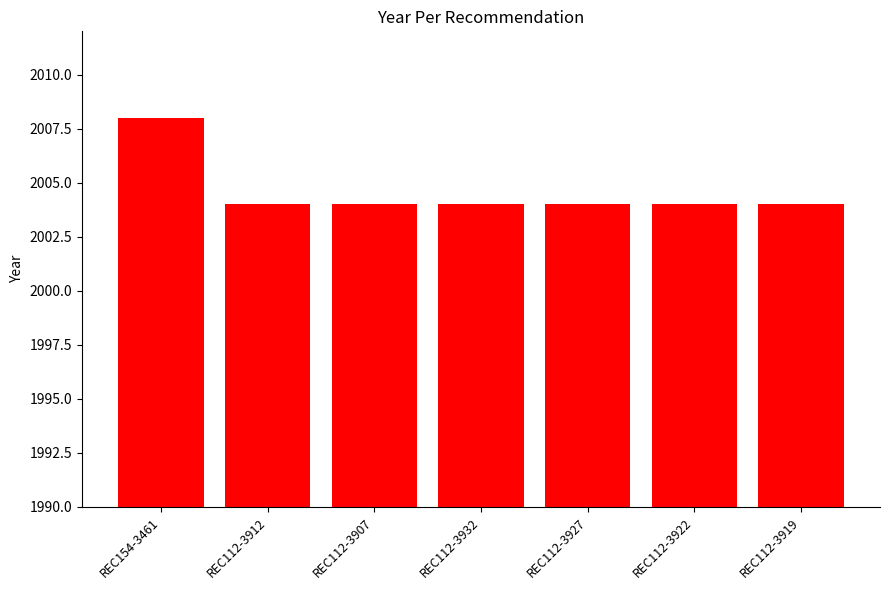

How many data points does each series have?

7